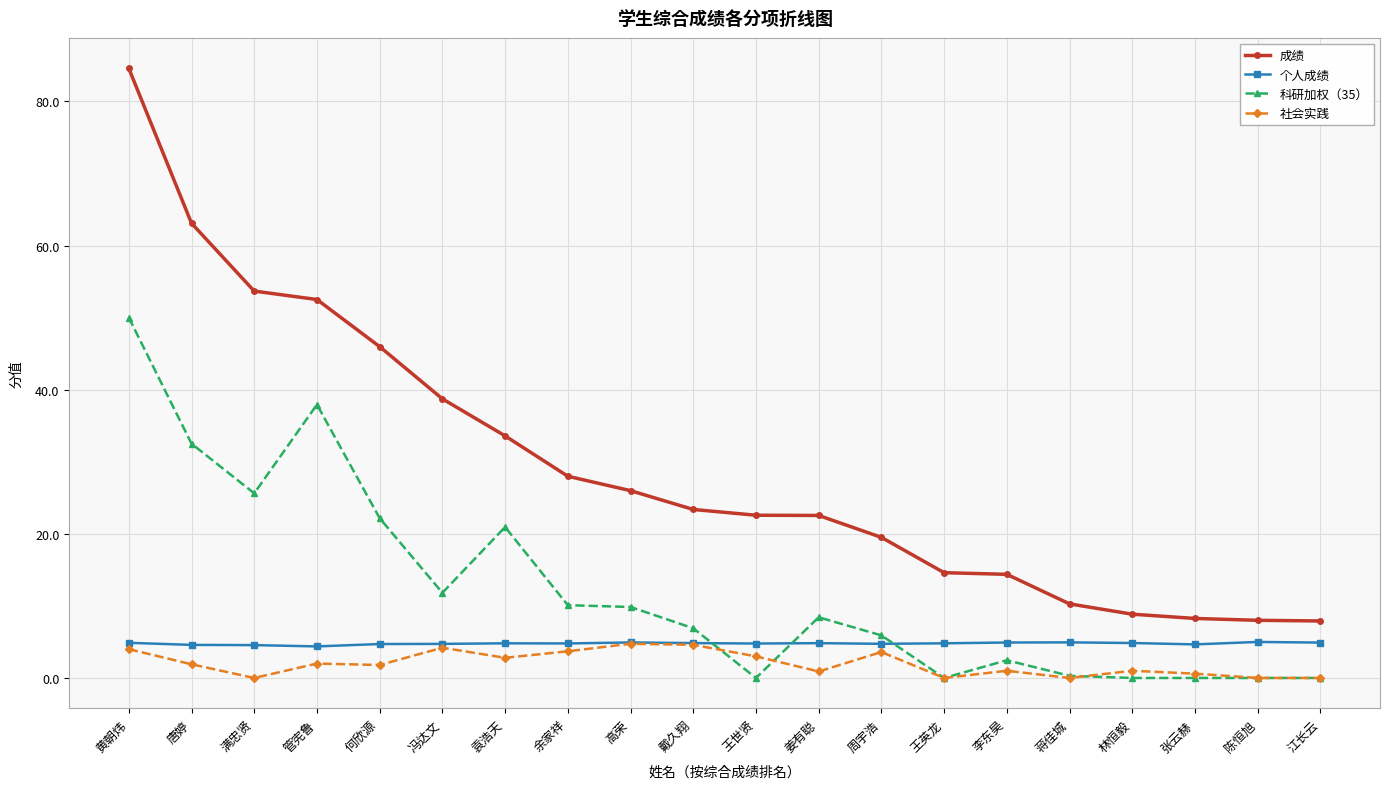

The 成绩 series shows 63.1 at 唐婷. True or false?

True